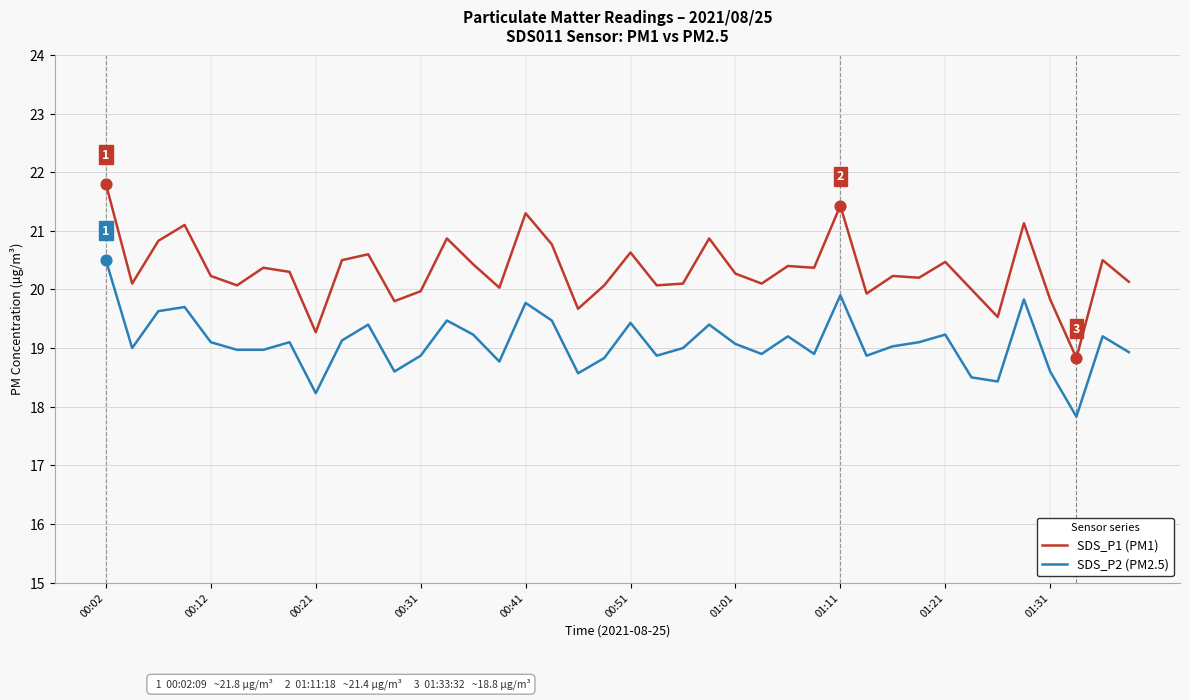

What are all the series names shown in the legend?

SDS_P1 (PM1), SDS_P2 (PM2.5)